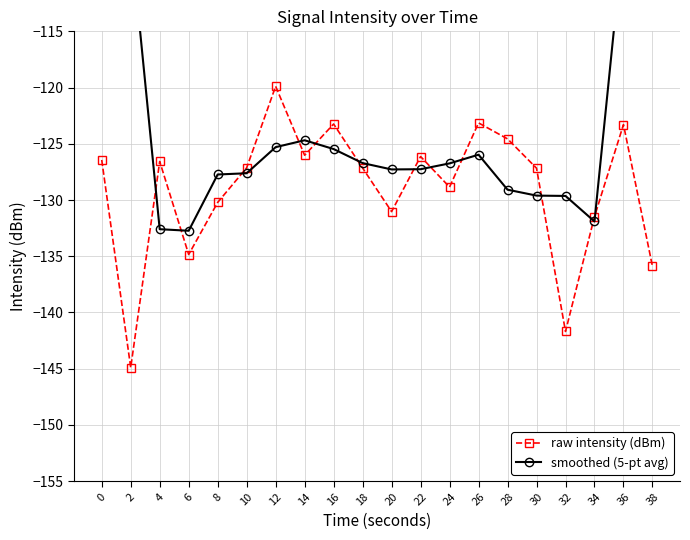

What is the spread (max minus min) of values at 28?

4.5